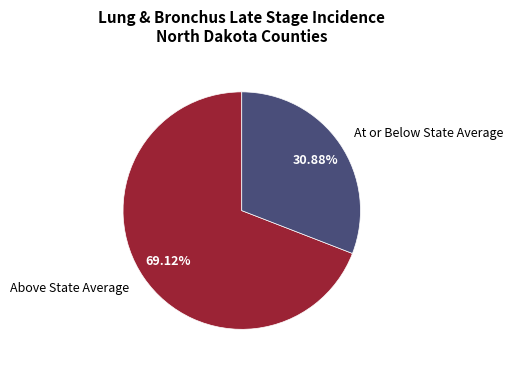

Between At or Below State Average and Above State Average, which is larger?

Above State Average